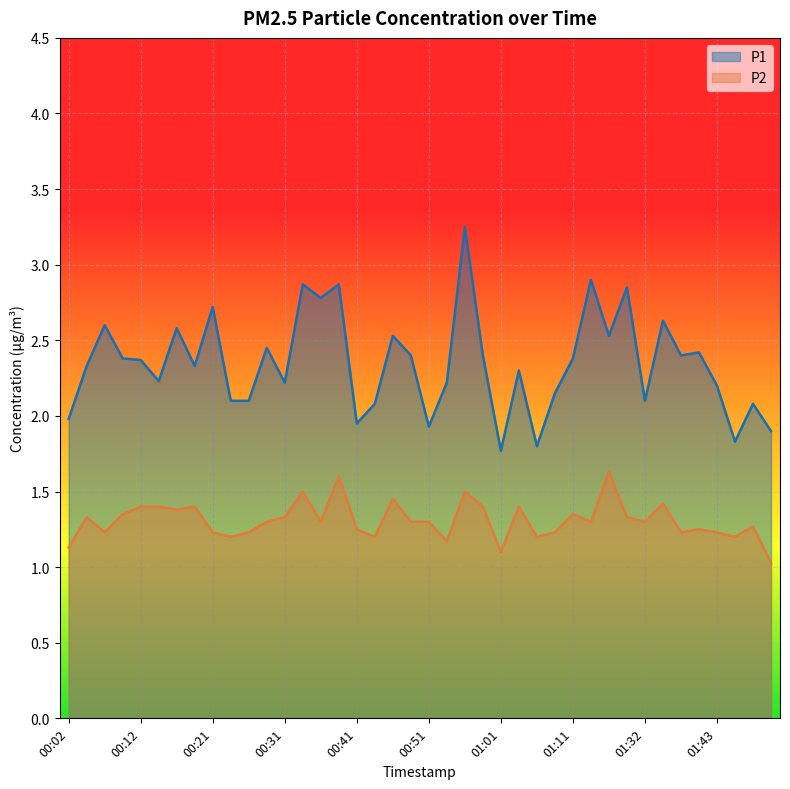

What are all the series names shown in the legend?

P1, P2